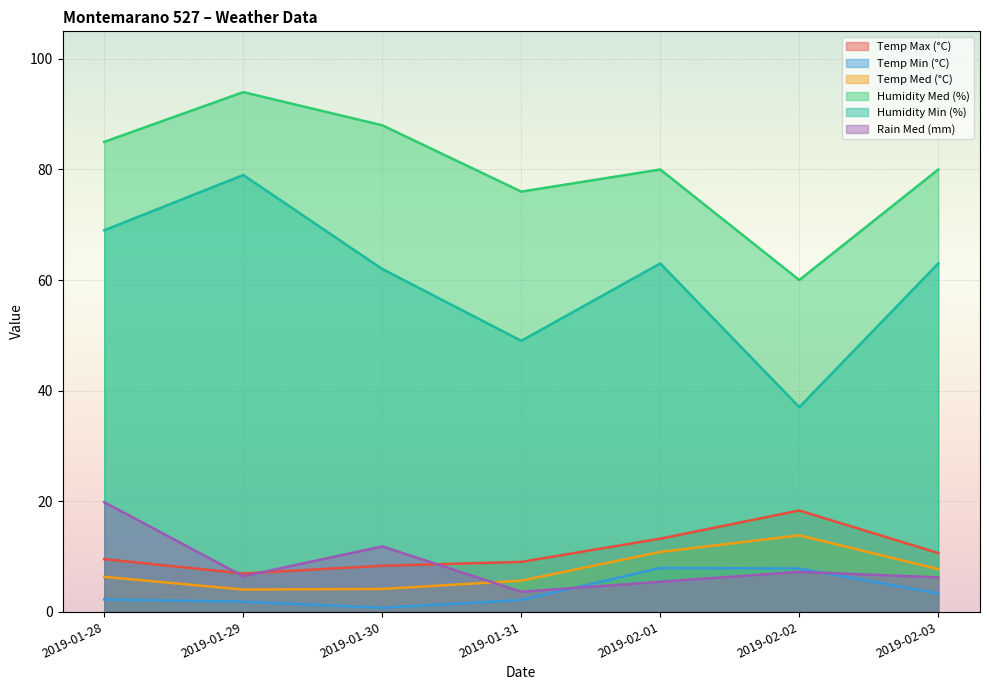

What is the maximum value for Temp Med (°C)?

13.8